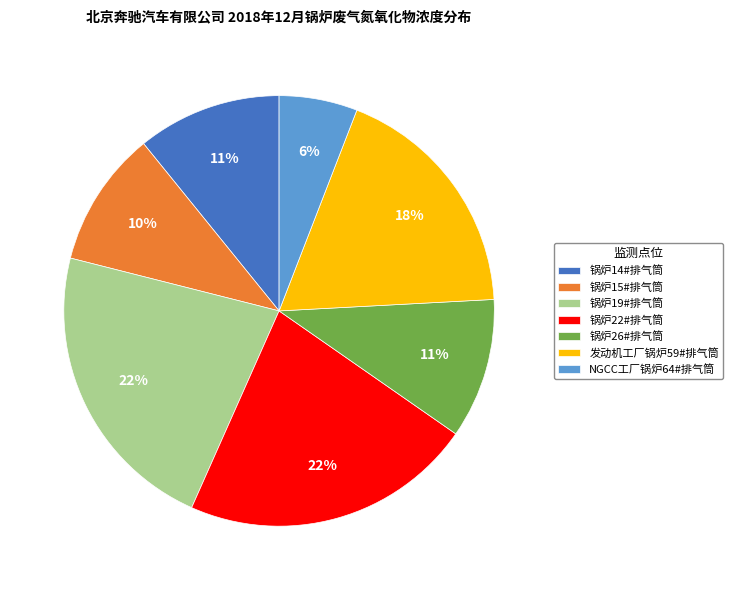

Between 锅炉26#排气筒 and 锅炉22#排气筒, which is larger?

锅炉22#排气筒